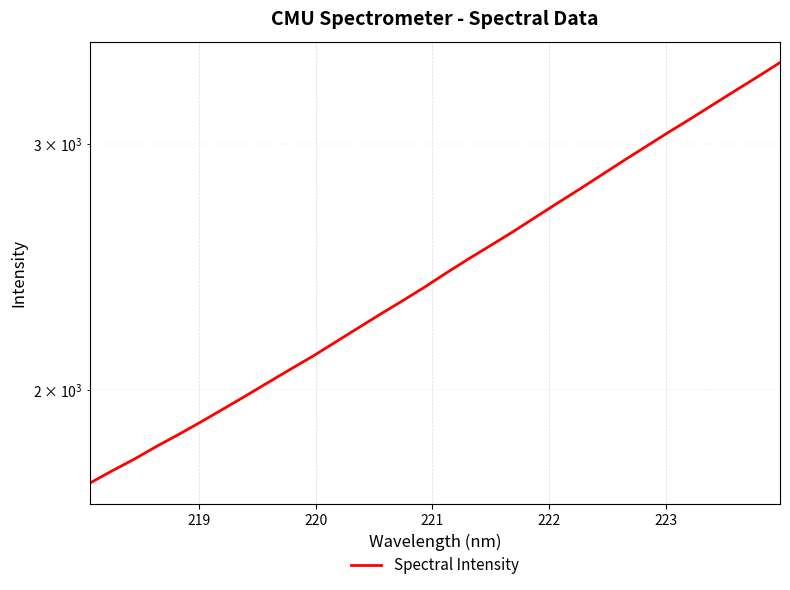

Does the chart display data point markers on the line(s)?

No